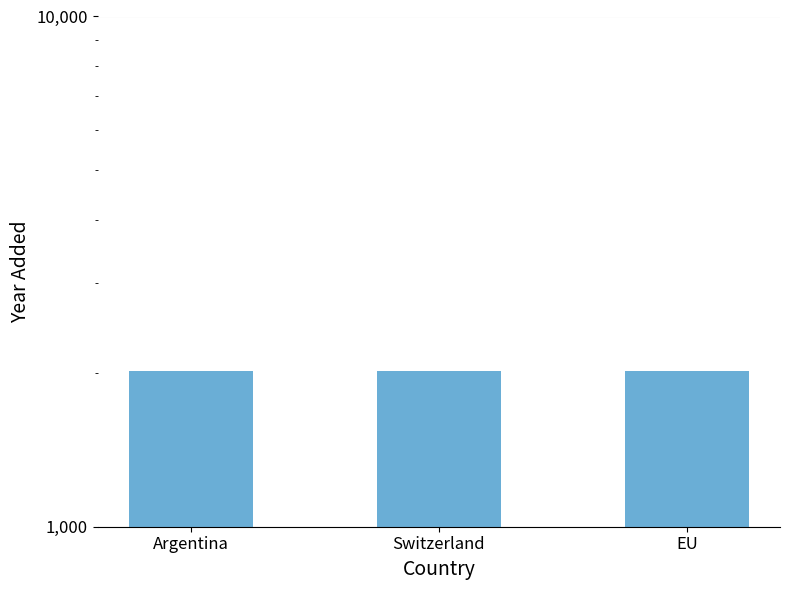

Does the chart contain stacked bars?

No